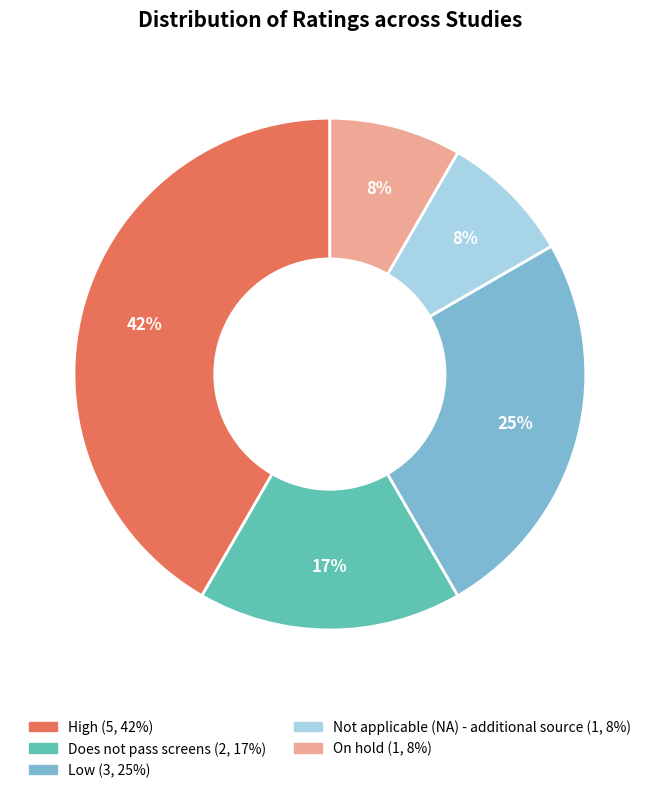

True or false: Low accounts for 18% of the total.

False